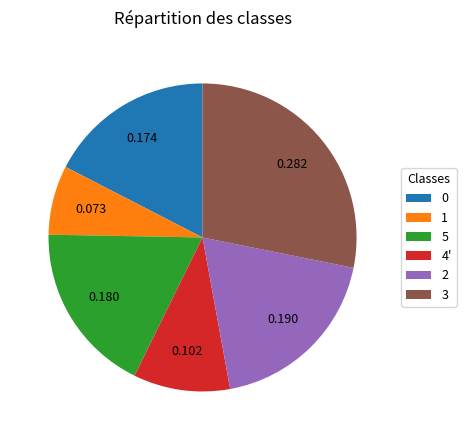

Rank the categories by value from lowest to highest.

1, 4', 0, 5, 2, 3